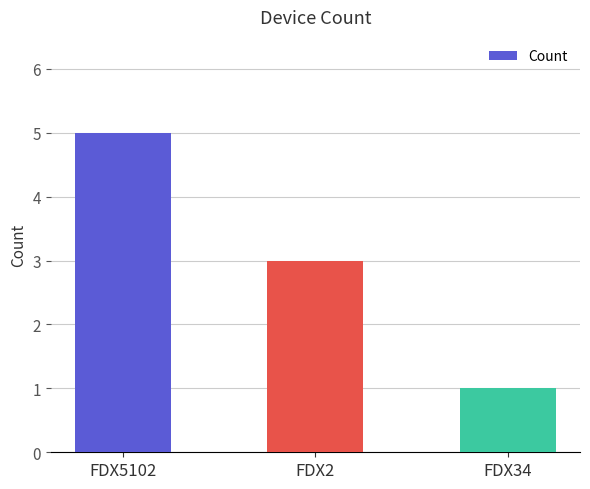

The value at FDX34 is 1. True or false?

True